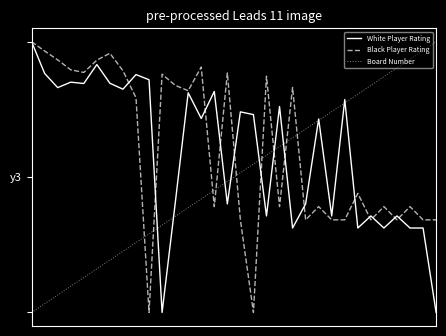

At how many categories does at least one series exceed 92?

32